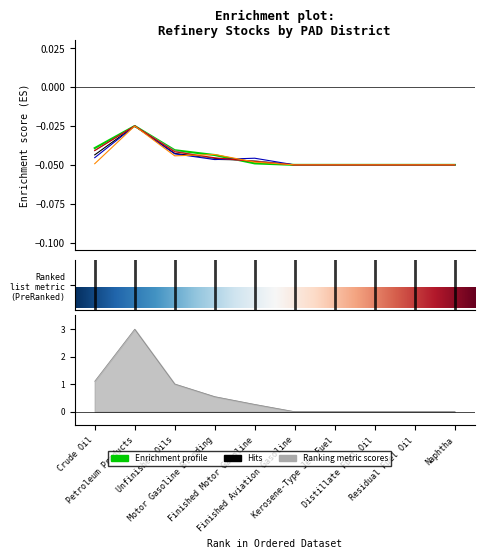

Reading left to right, list all the values displayed in this chart.

West Coast: -0.0	-0.0	-0.0	-0.0	-0.0	-0.1	-0.1	-0.1	-0.1	-0.1
PAD Dist. 2 Total: -0.0	-0.0	-0.0	-0.0	-0.0	-0.1	-0.1	-0.1	-0.1	-0.1
PAD Dist. 3 Total: -0.0	-0.0	-0.0	-0.0	-0.0	-0.1	-0.1	-0.1	-0.1	-0.1
Rocky Mt.: -0.0	-0.0	-0.0	-0.0	-0.0	-0.1	-0.1	-0.1	-0.1	-0.1
U.S. Total: 1.1	3.0	1.0	0.5	0.3	0.0	0.0	0.0	0.0	0.0
PAD Dist. 1 Total: -0.0	-0.0	-0.0	-0.0	-0.0	-0.1	-0.1	-0.1	-0.1	-0.1